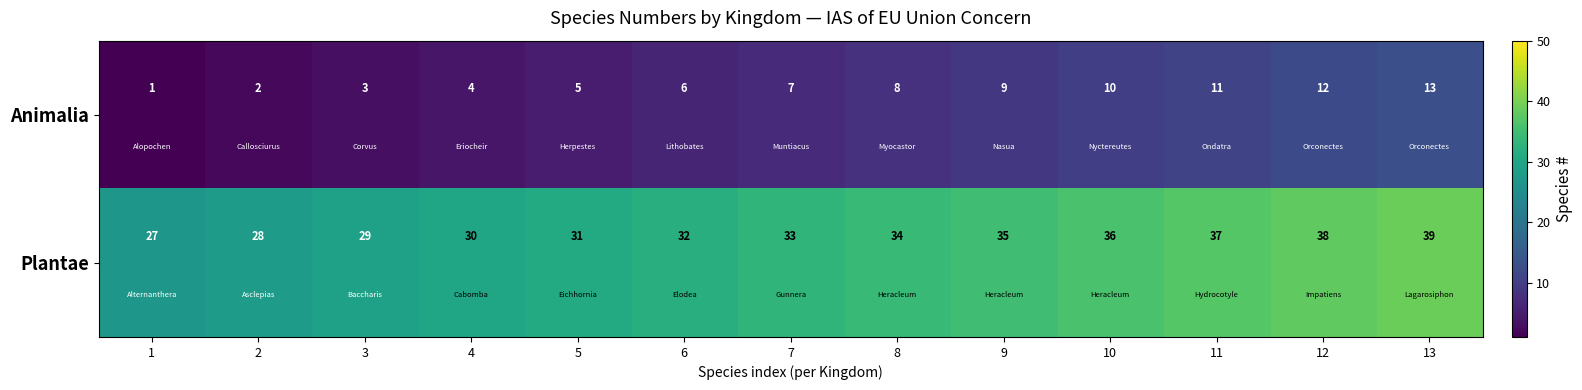

Is it true that Plantae equals 8 at 12?

False